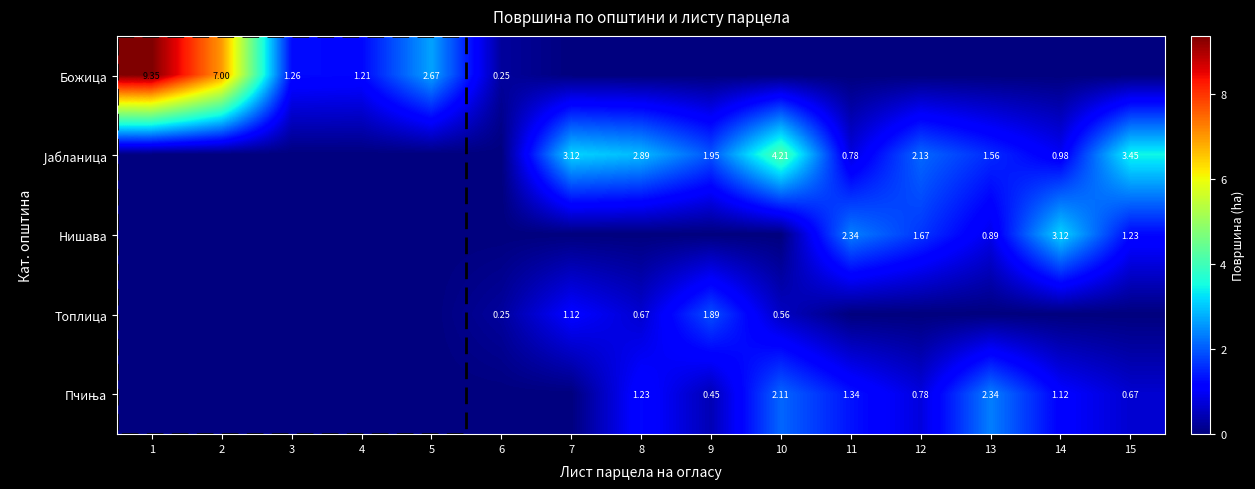

Is it true that Топлица equals 0.4 at 8?

False